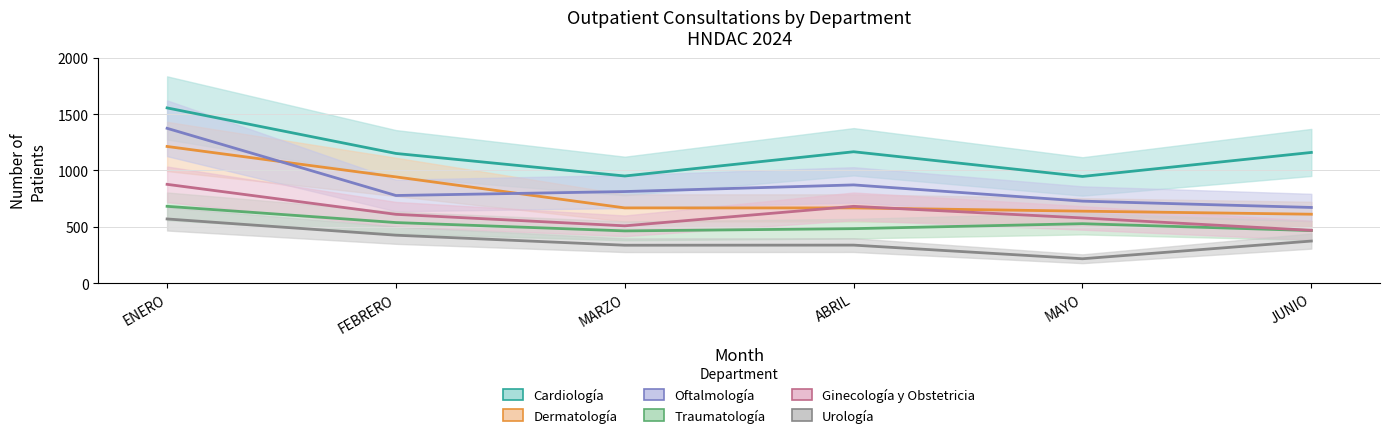

Where is the first local maximum for Oftalmología?

ABRIL